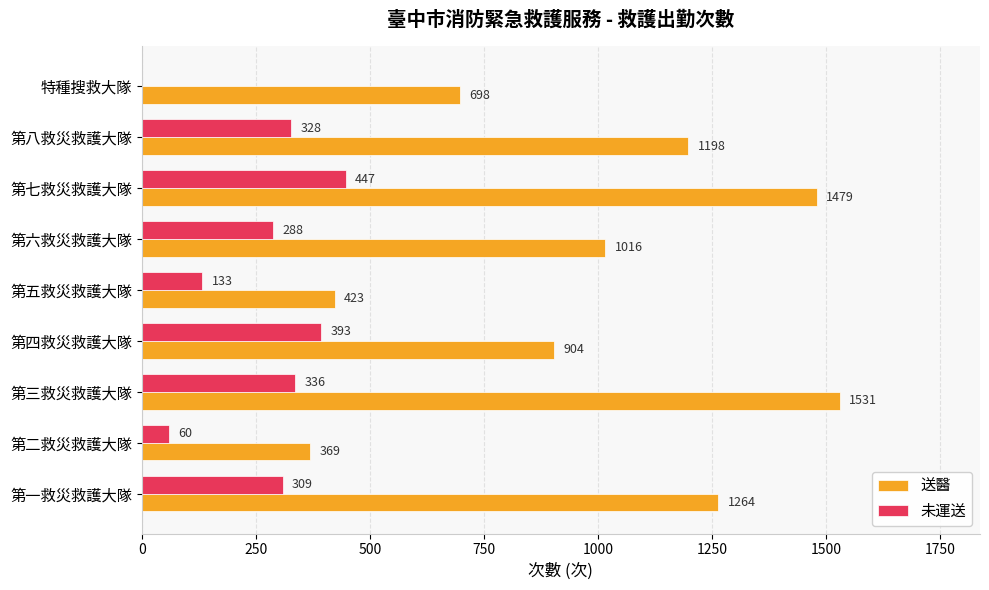

Which series changed the most between 第三救災救護大隊 and 第八救災救護大隊?

送醫